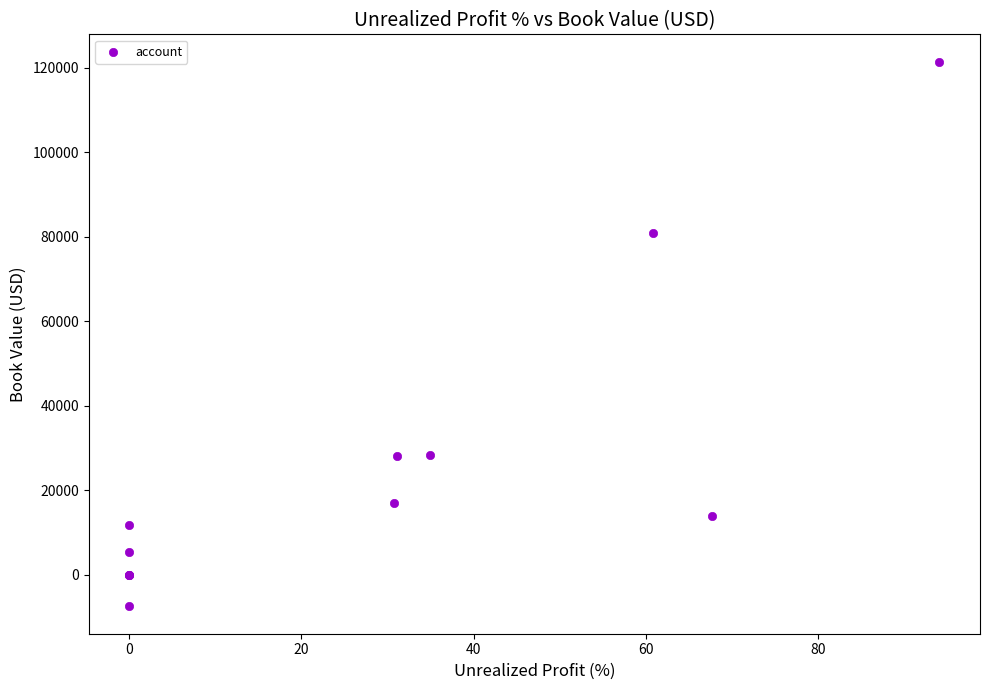

What Y value in the scatter plot is closest to 57000?

80999.4